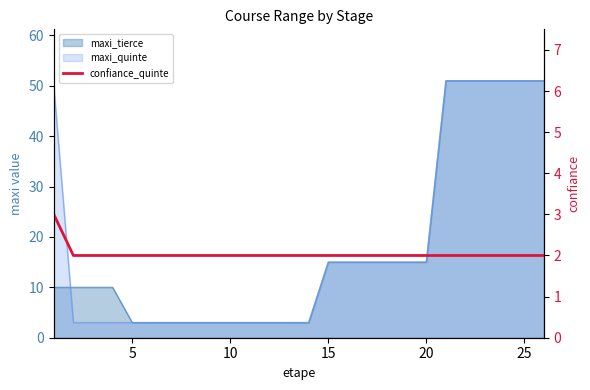

How many categories are shown in the chart?

26